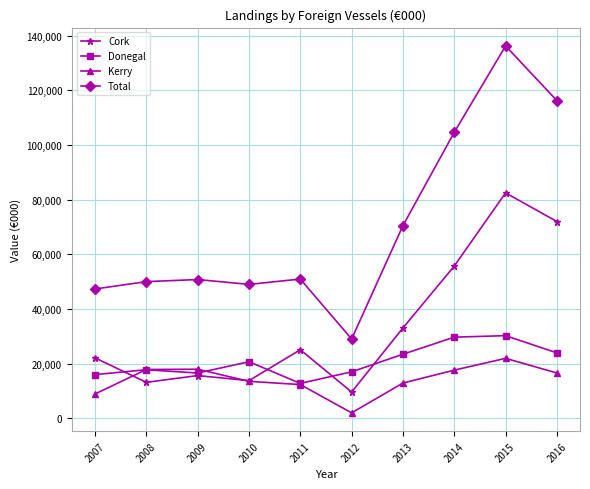

Which category has the lowest value in the Cork series?

2012